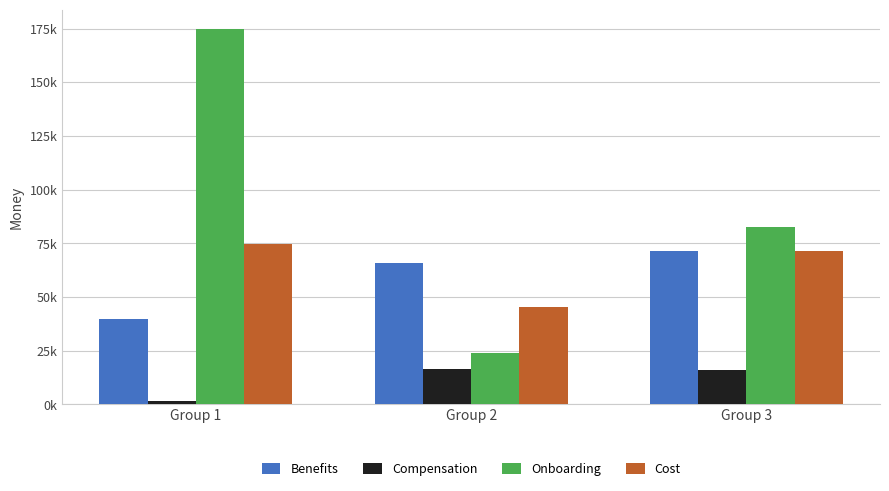

At Group 3, list the series in order from smallest to largest.

Compensation, Benefits, Cost, Onboarding